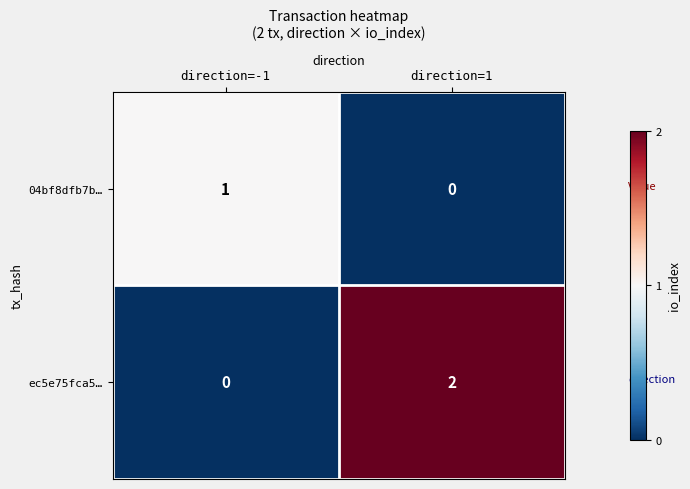

Reading left to right, extract all data points from this chart.

04bf8dfb7b…: direction=-1=1	direction=1=0
ec5e75fca5…: direction=-1=0	direction=1=2